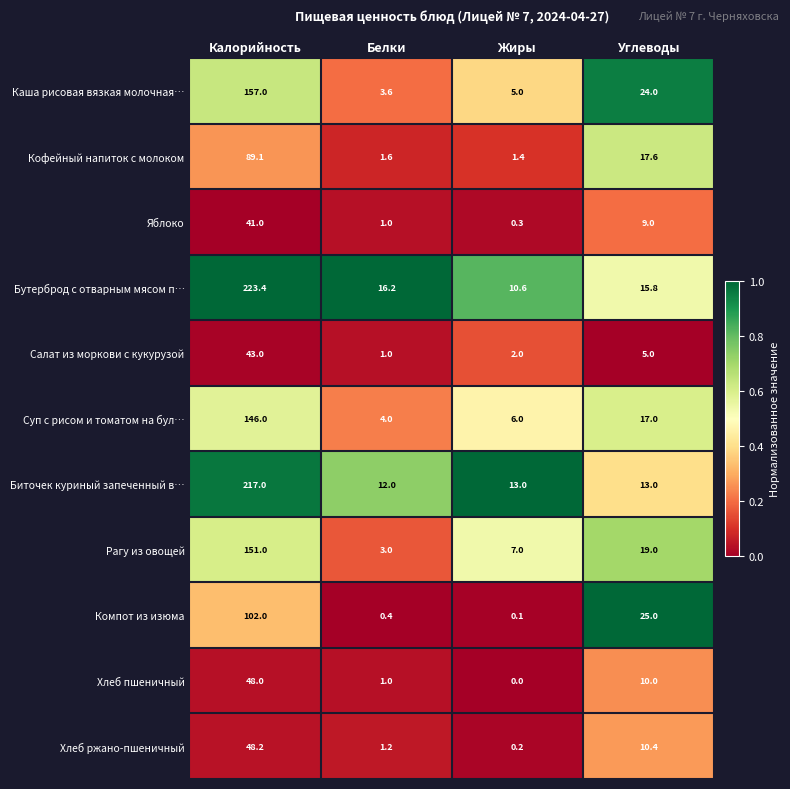

At which label does Кофейный напиток с молоком first exceed 17?

Калорийность